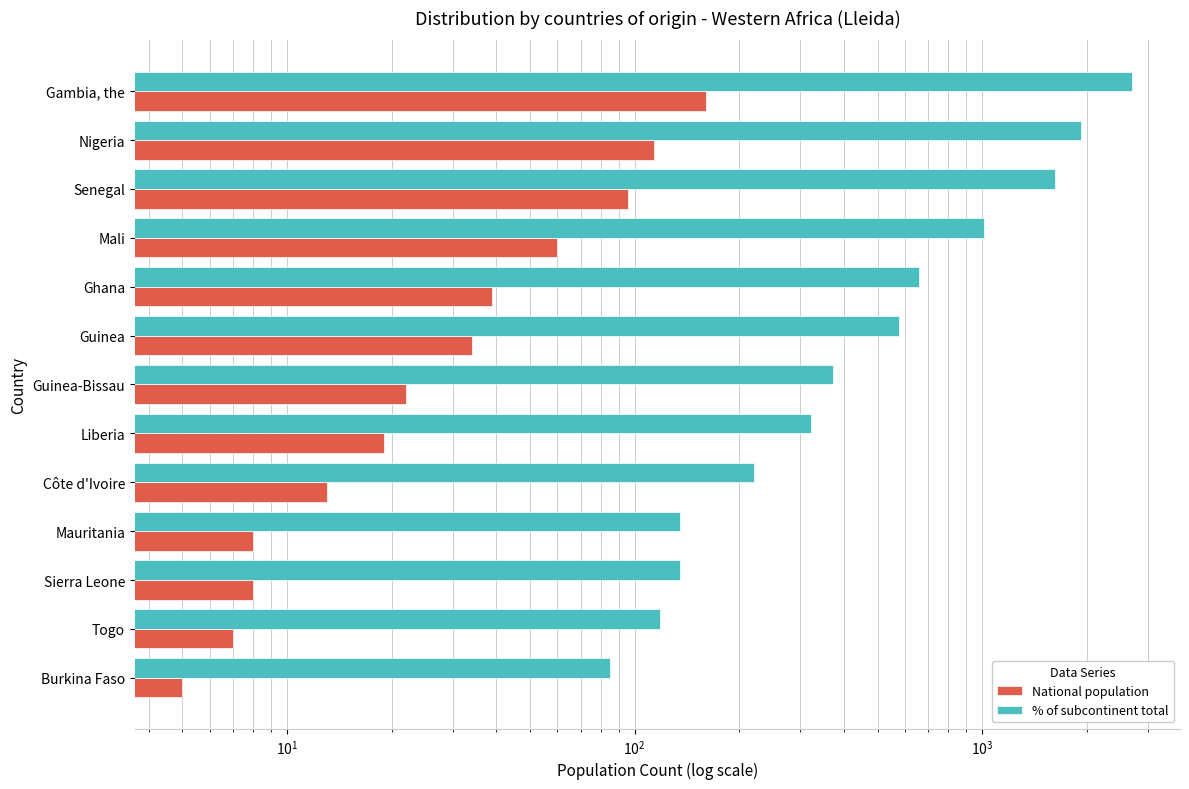

Rank the series by their average value, from lowest to highest.

National population, % of subcontinent total